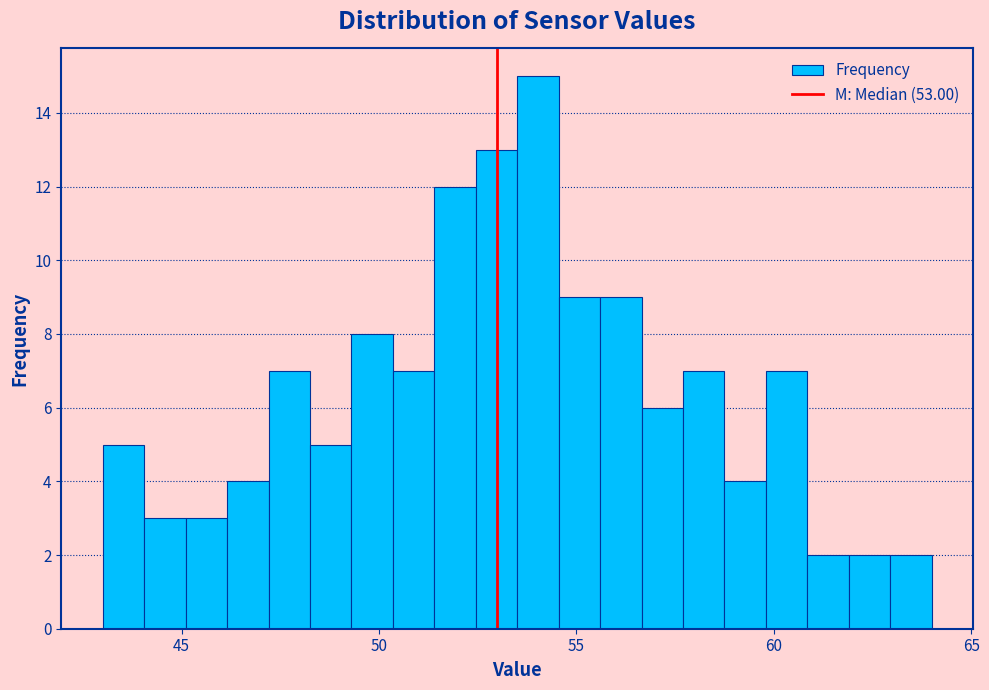

Around what value on the x-axis is the tallest bar? Give the approximate position of its centre, as read against the axis.

54.0